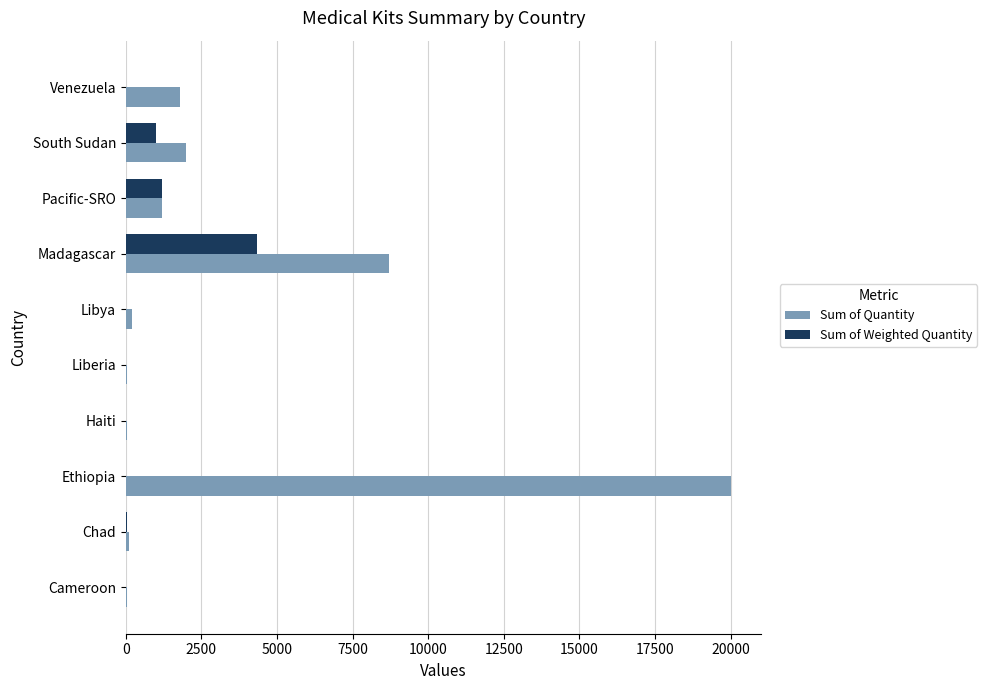

Which category has the highest value across all series?

Ethiopia